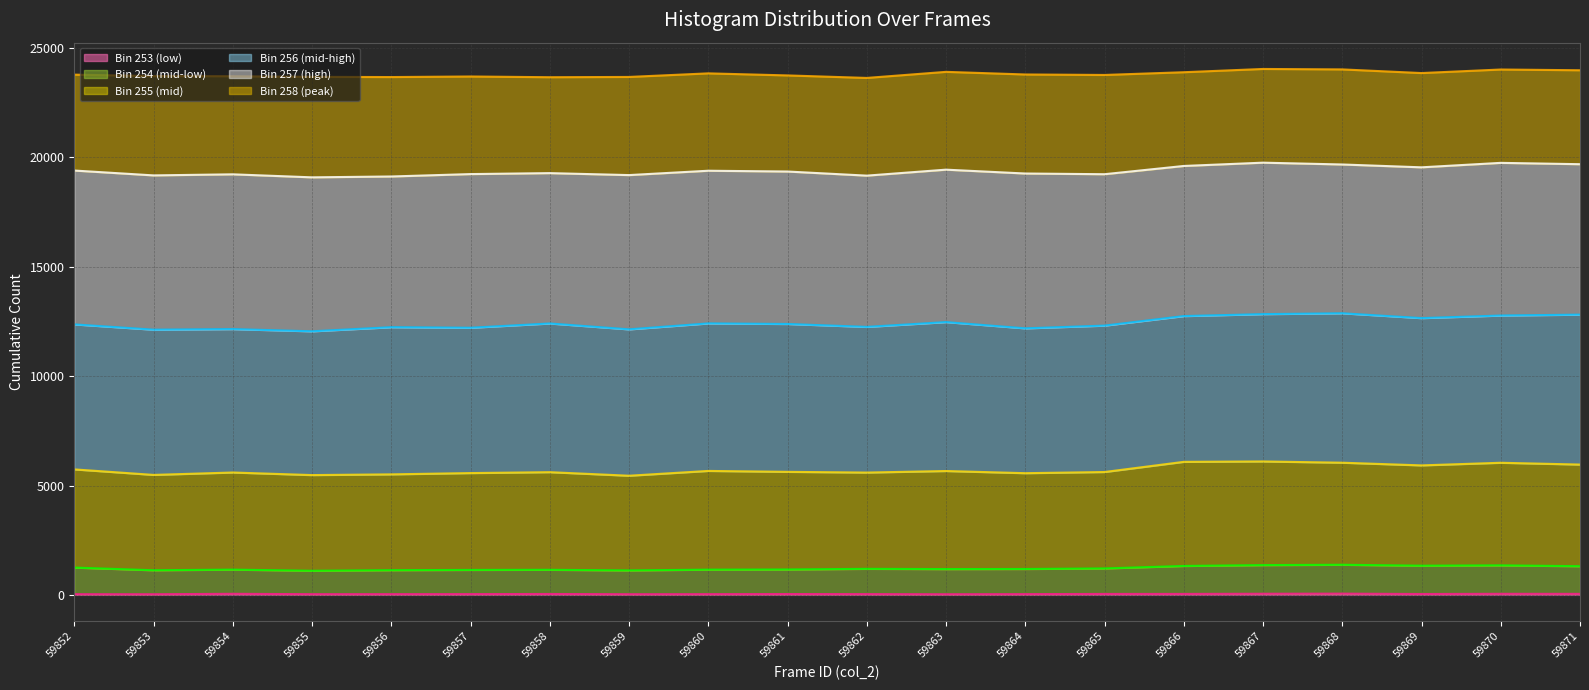

True or false: Bin 255 (mid) (line) and Bin 253 (low) (line) cross at least once.

False